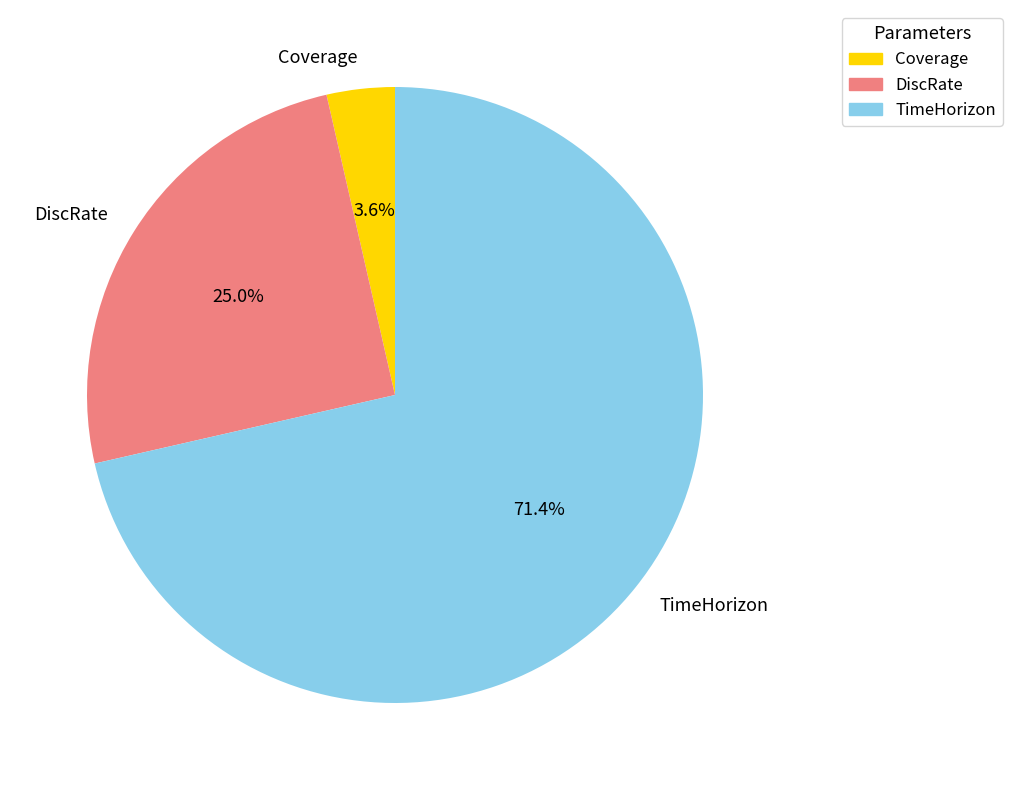

To the nearest percent, what is the combined percentage of DiscRate and TimeHorizon?

96%